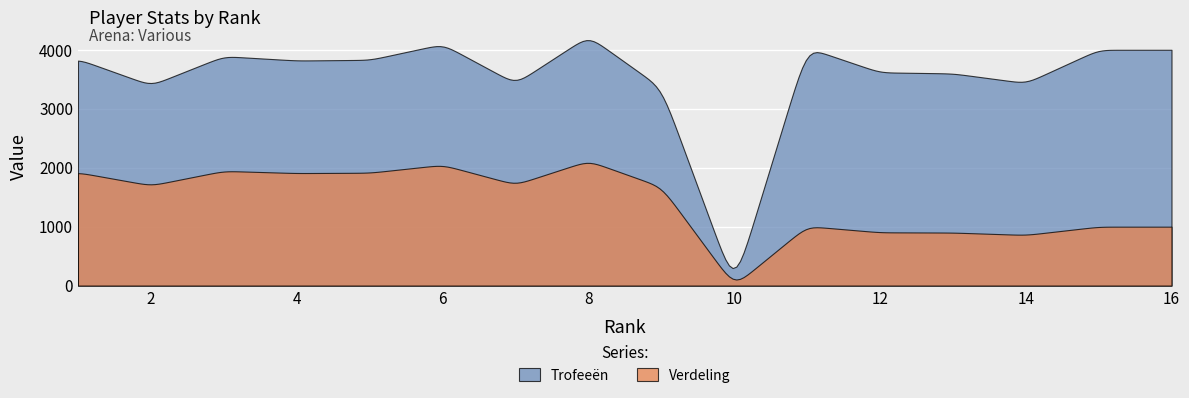

Where is the first local maximum for Trofeeën?

3